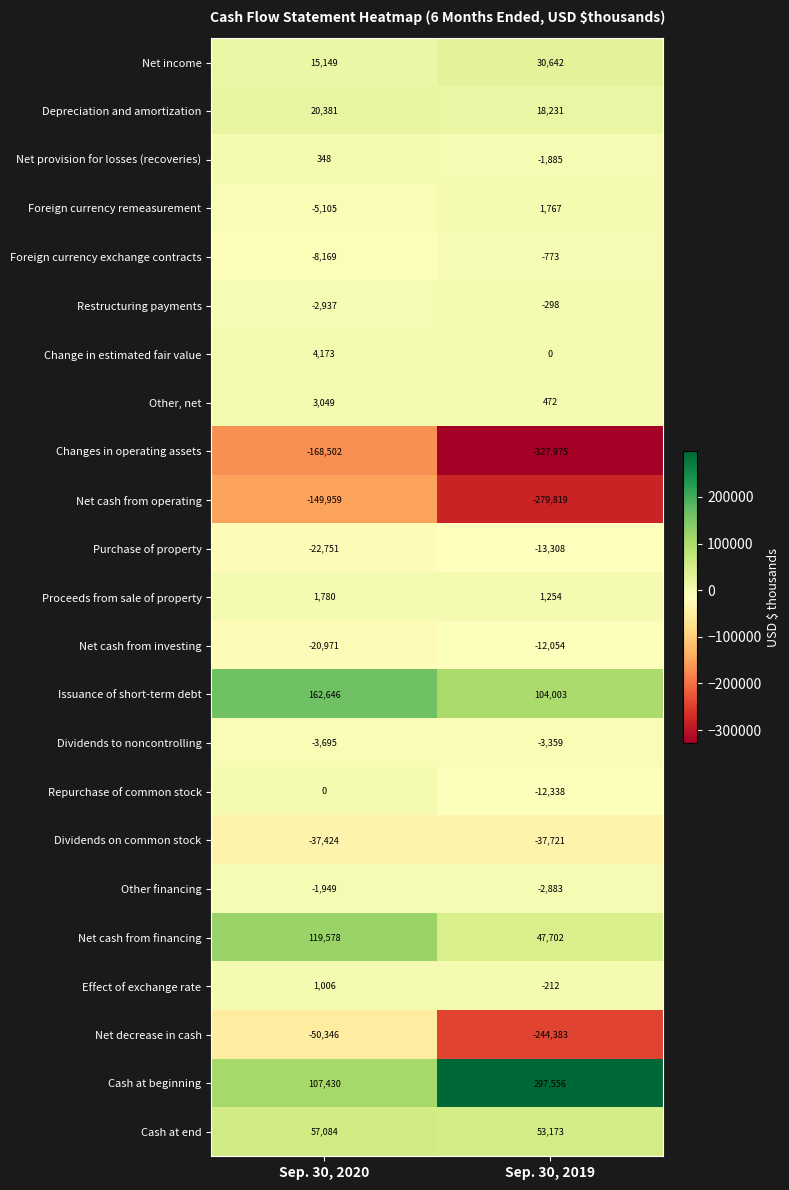

How many distinct data groups are displayed?

23